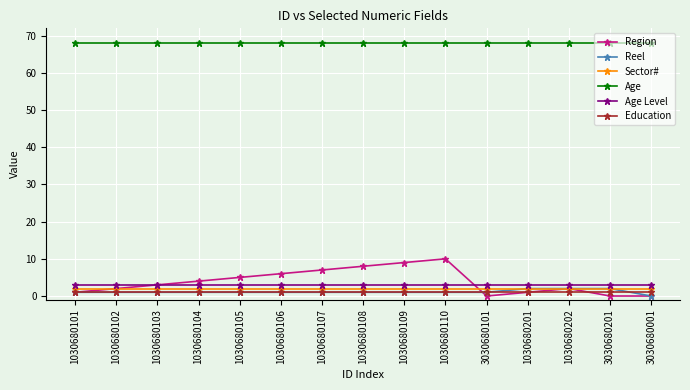

True or false: Age Level and Age intersect in this chart.

False